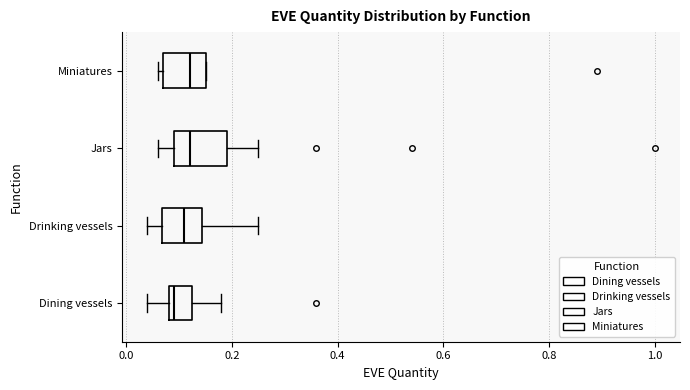

Reading bottom to top, transcribe this box plot: for each box, give where its median line is, the range the box spans, and where its two whiskers end, as read against the x-axis. The values are not printed on the chart, so give them approximately, as read against the axis.

Dining vessels: median 0.10, box 0.08 to 0.12, whiskers 0.04 to 0.18
Drinking vessels: median 0.12, box 0.06 to 0.14, whiskers 0.04 to 0.26
Jars: median 0.12, box 0.10 to 0.20, whiskers 0.06 to 0.26
Miniatures: median 0.12, box 0.08 to 0.16, whiskers 0.06 to 0.16